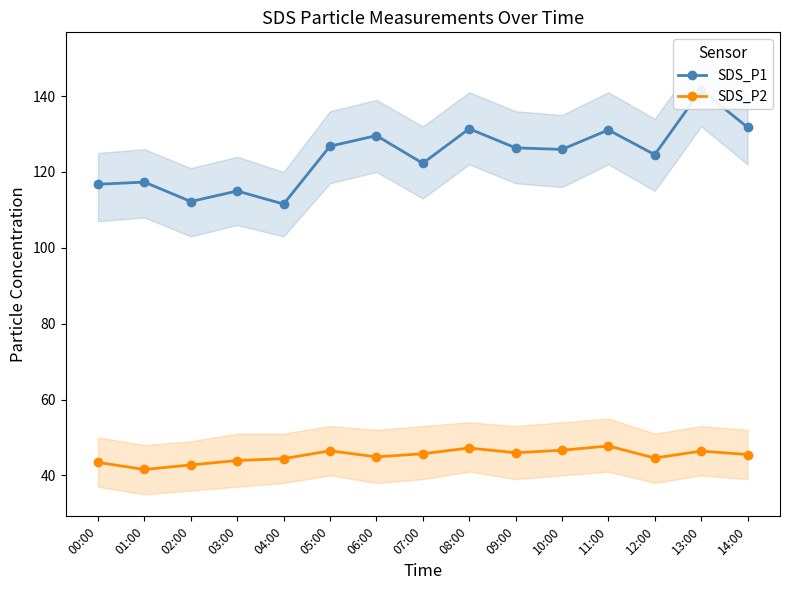

What is the maximum value for SDS_P2?

47.8